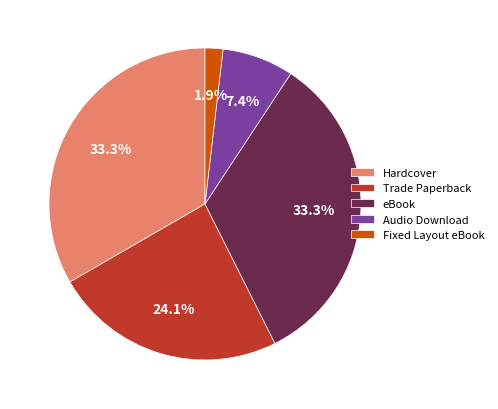

To the nearest percent, what is the combined percentage of Hardcover and Audio Download?

41%